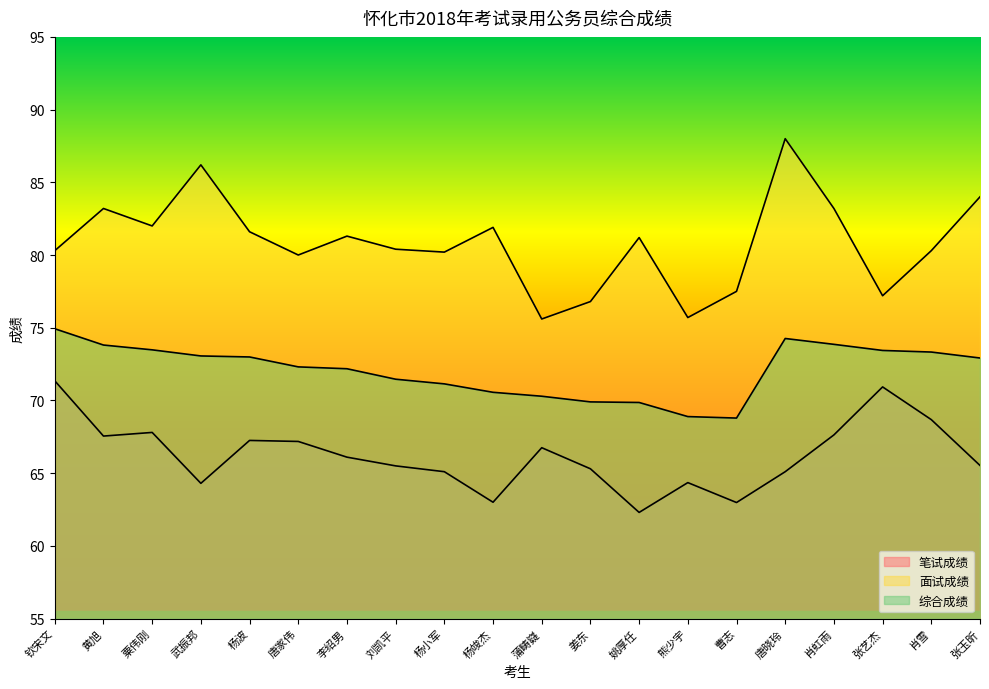

How many data points in 综合成绩 are above 72?

12